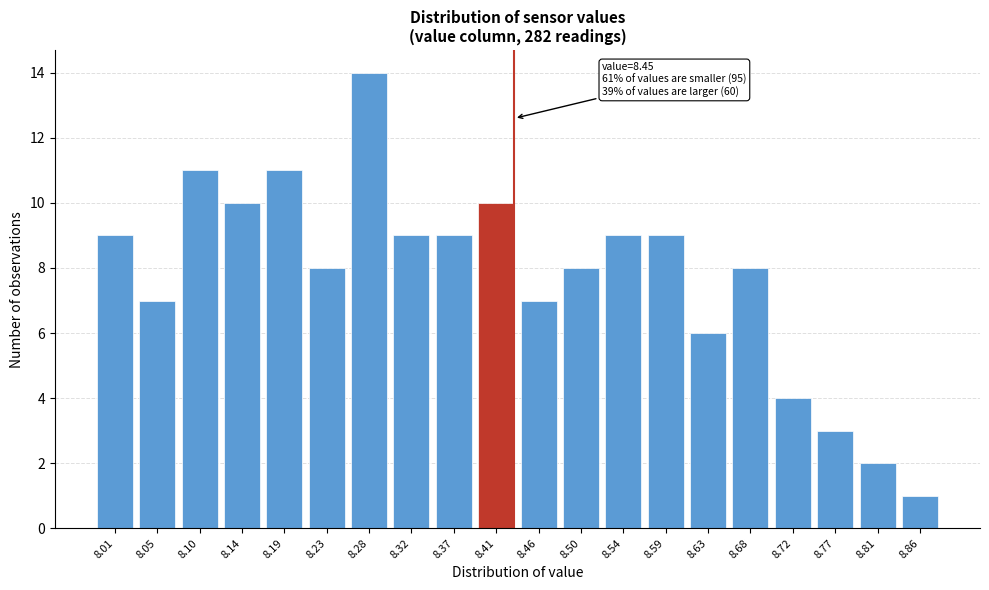

Reading left to right, extract all data points from this chart.

8.01=9	8.05=7	8.10=11	8.14=10	8.19=11	8.23=8	8.28=14	8.32=9	8.37=9	8.41=10	8.46=7	8.50=8	8.54=9	8.59=9	8.63=6	8.68=8	8.72=4	8.77=3	8.81=2	8.86=1